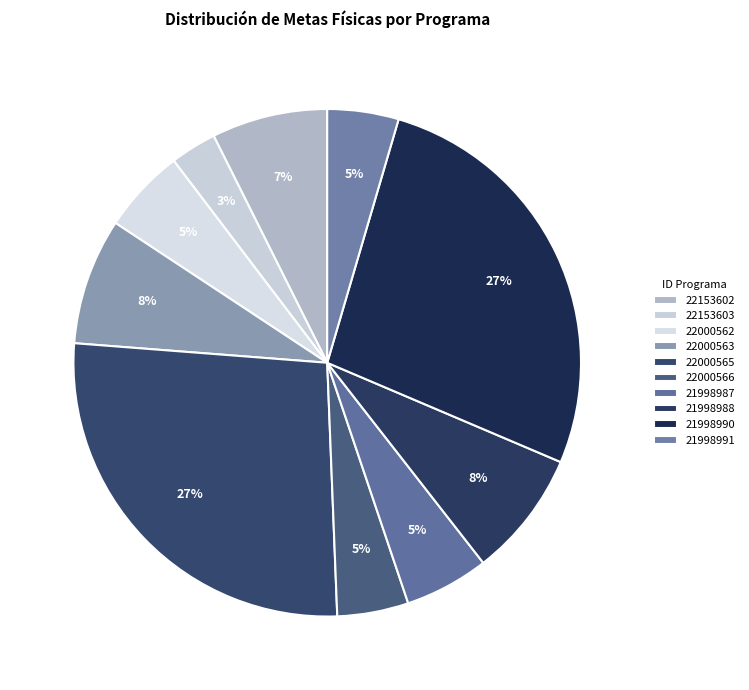

To the nearest percent, what is the average slice percentage?

10%